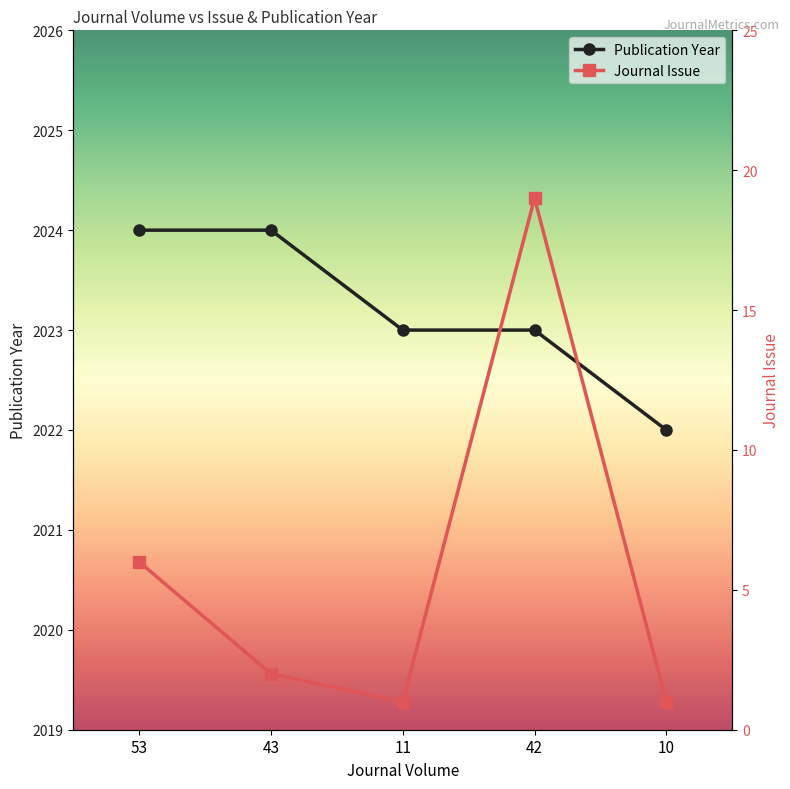

True or false: Journal Issue and Publication Year intersect in this chart.

False